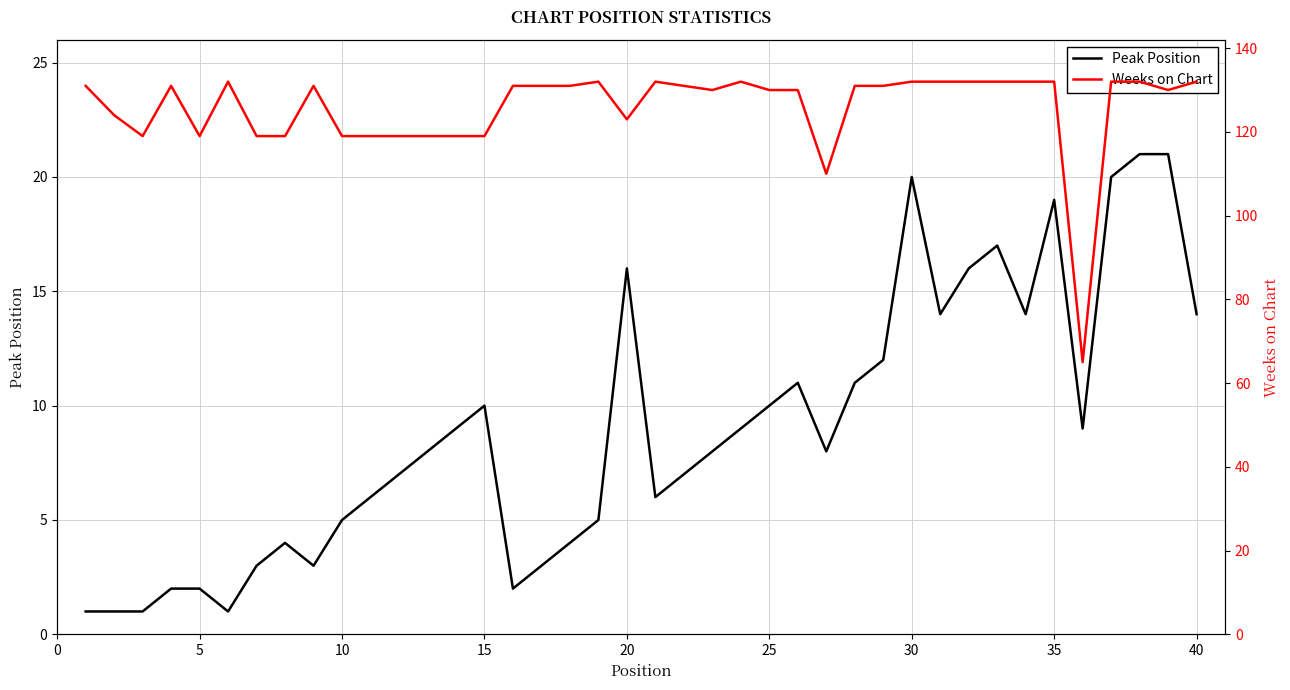

What is the average value of the Weeks on Chart series?

126